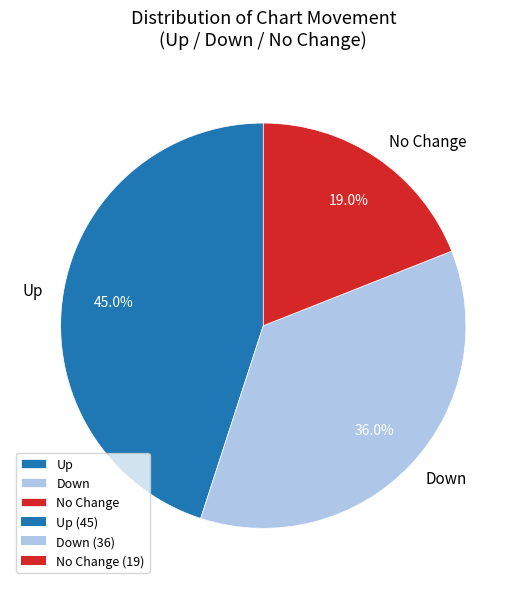

What percentage do No Change and Up together represent?

64.0%